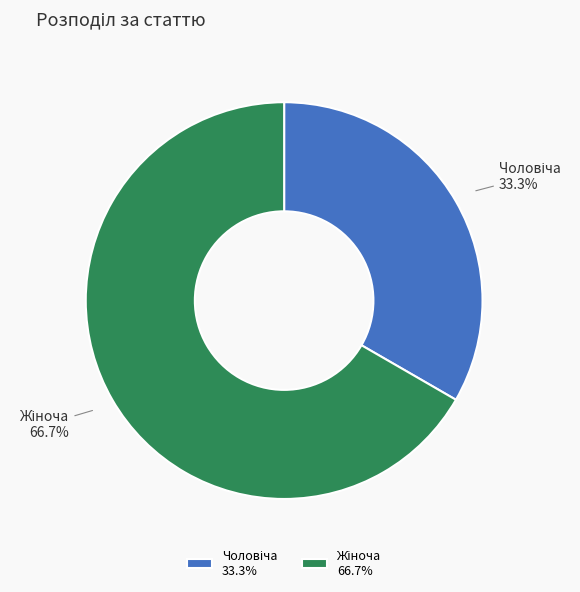

How many slices are in this pie chart?

2